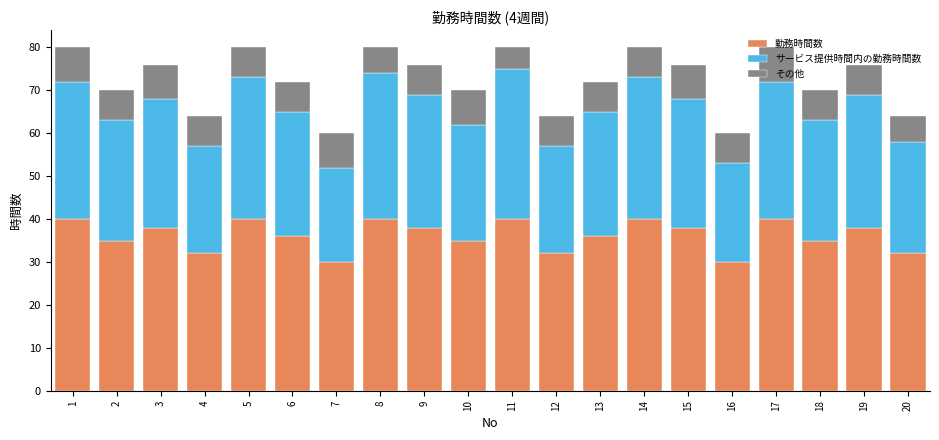

True or false: 勤務時間数 has a value of 57 at 4.

False